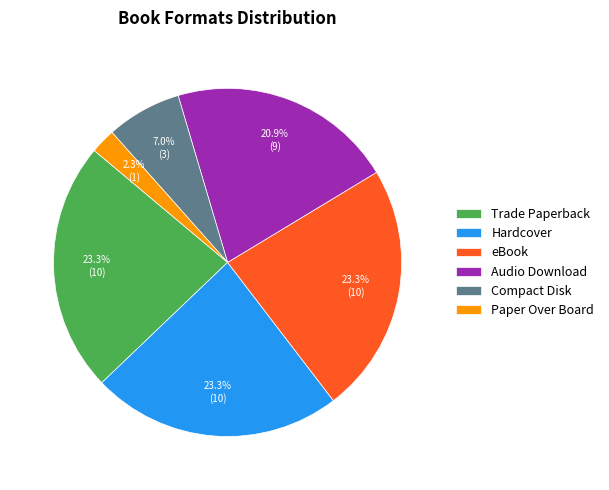

How many segments does this pie chart have?

6